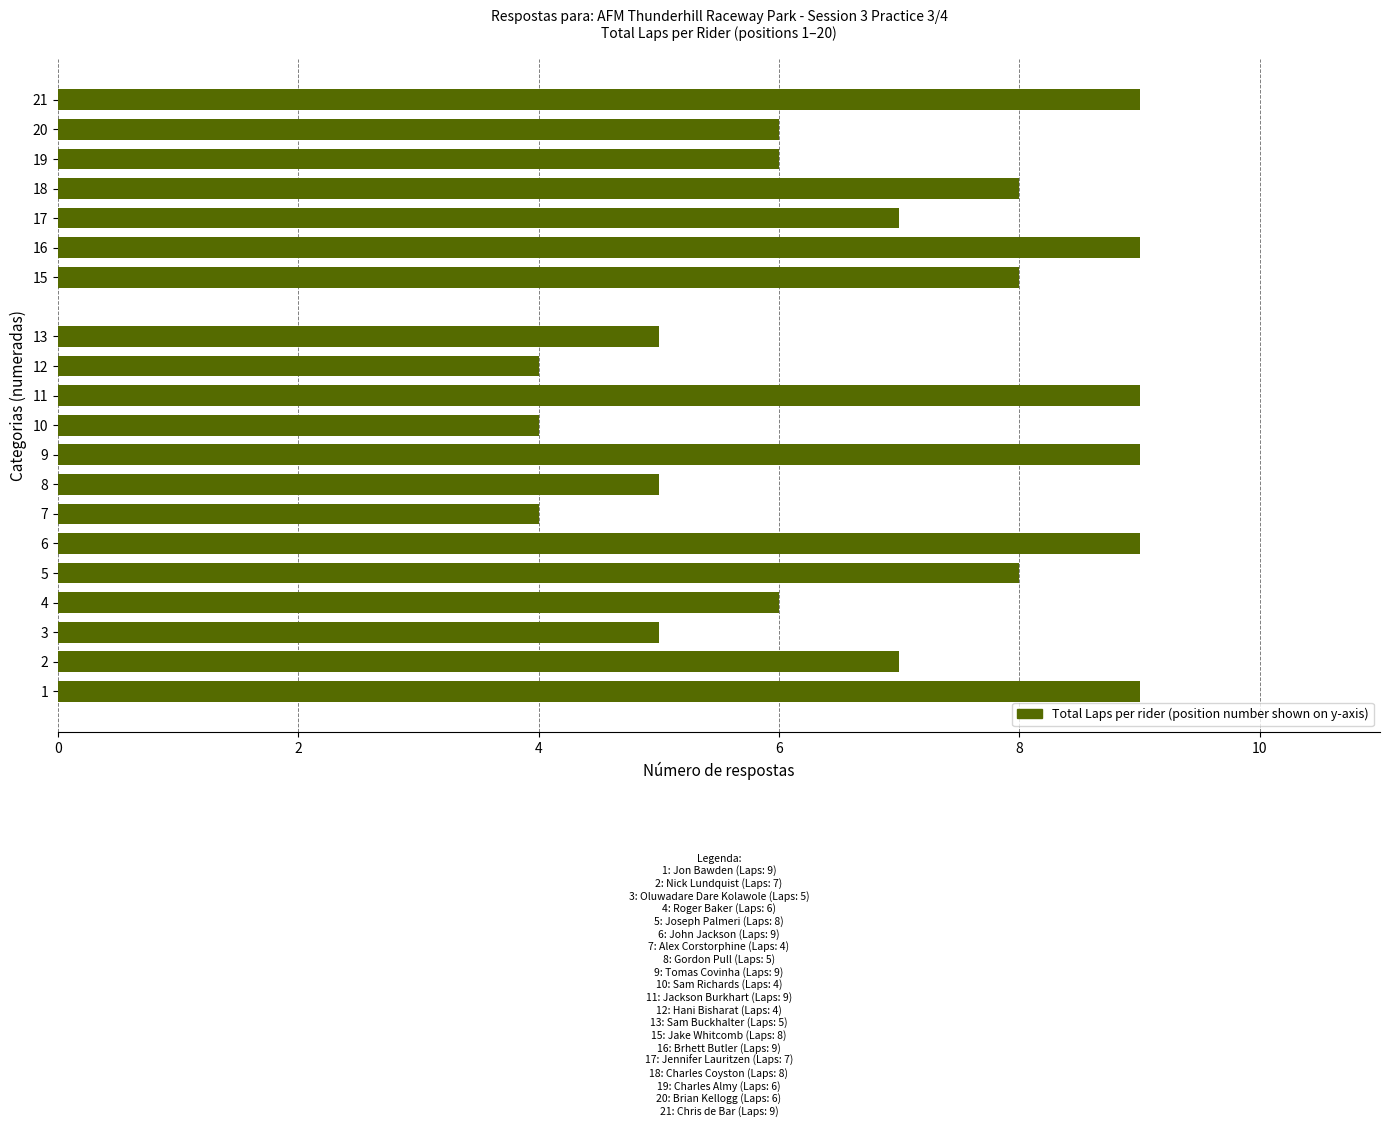

How many distinct data groups are displayed?

1